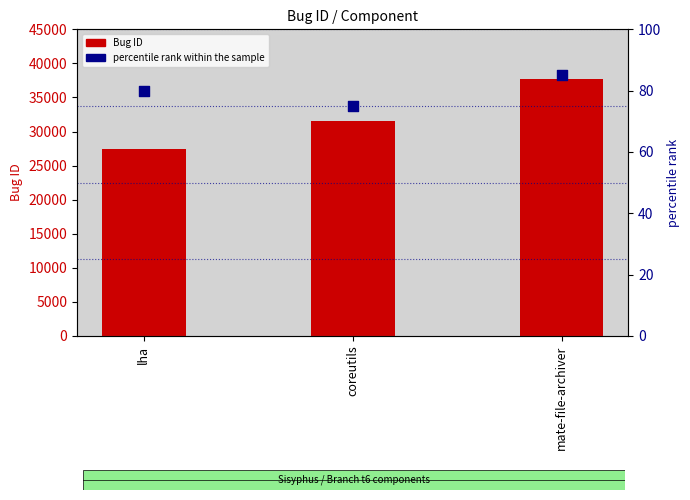

At which category is the sum across all series the highest?

mate-file-archiver